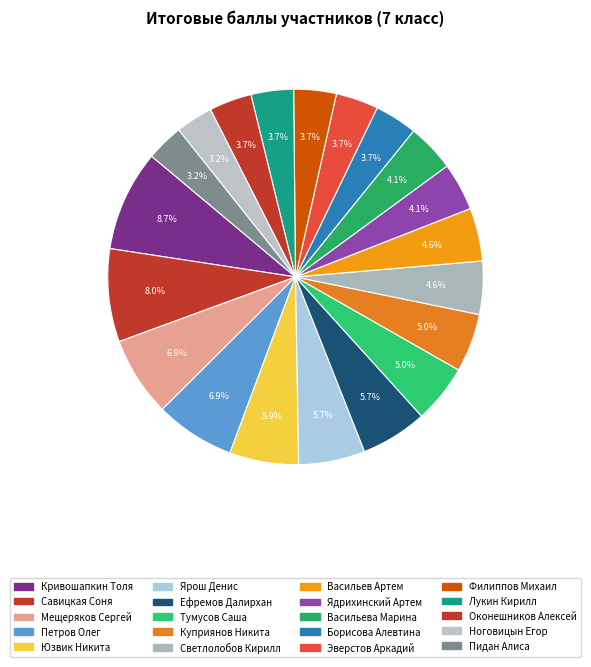

How many slices are in this pie chart?

20